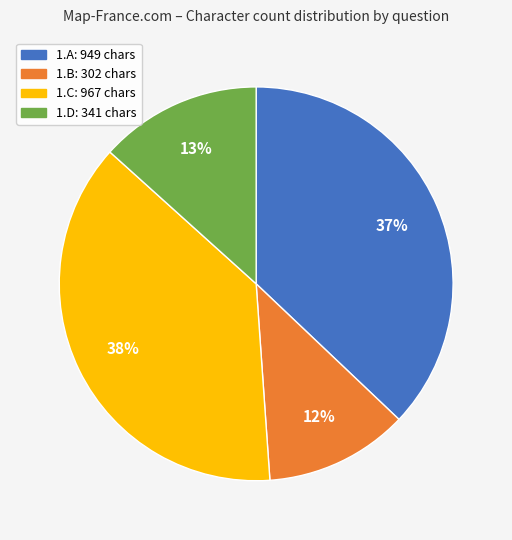

How many slices are in this pie chart?

4